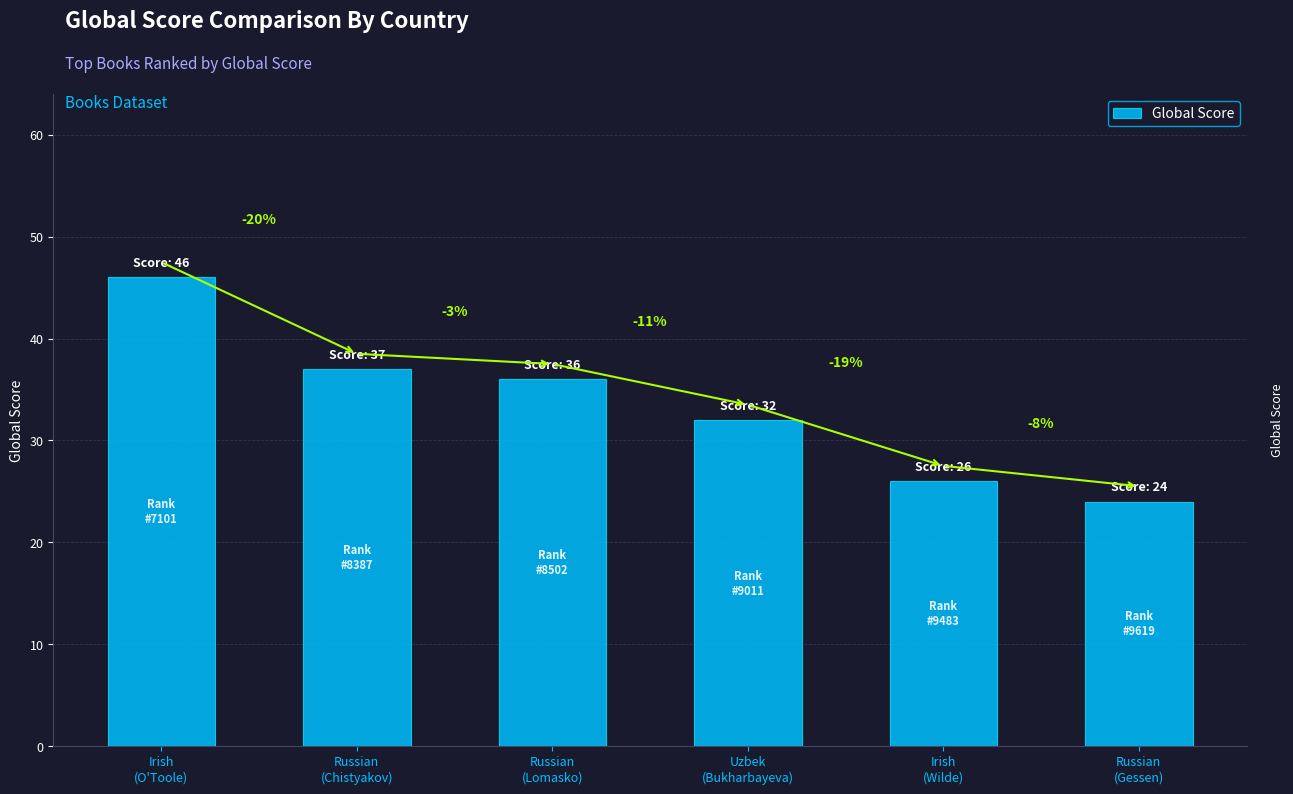

List the labels in order of value, largest first.

Irish
(O'Toole), Russian
(Chistyakov), Russian
(Lomasko), Uzbek
(Bukharbayeva), Irish
(Wilde), Russian
(Gessen)